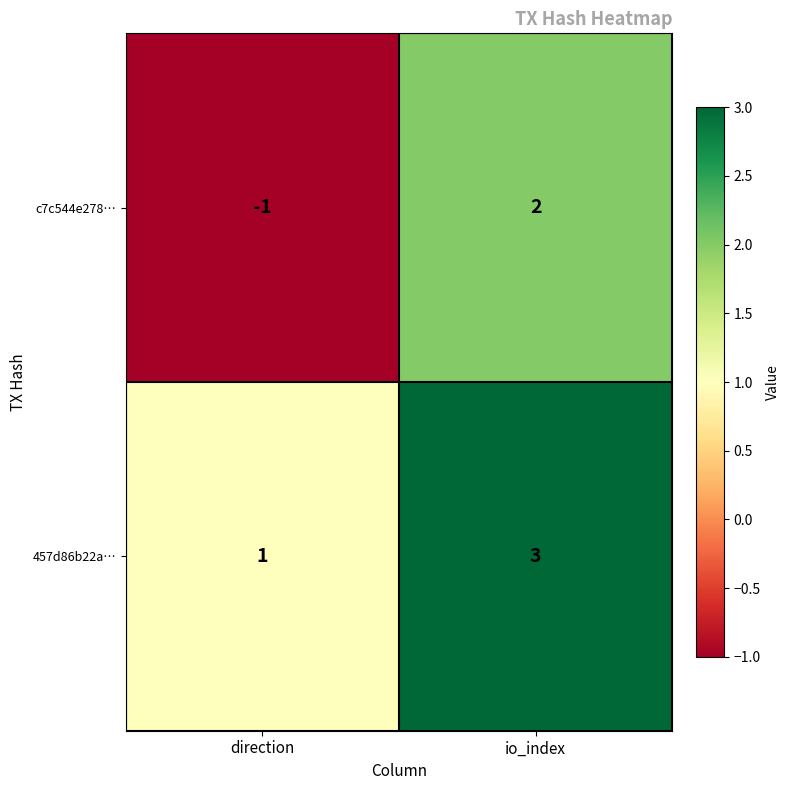

What is the total value across all series at io_index?

5